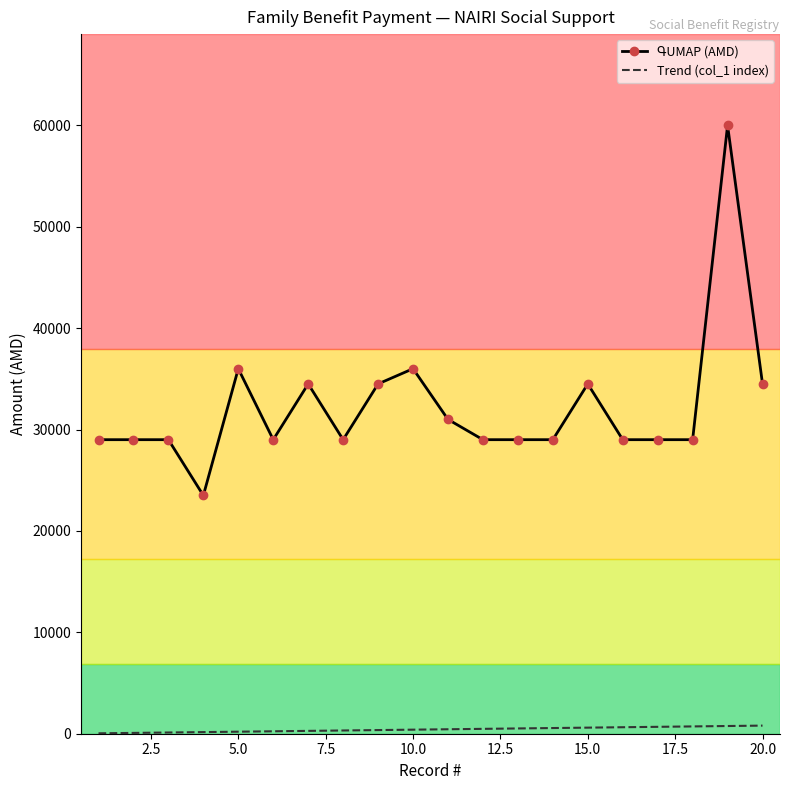

True or false: Trend (col_1 index) and ԳUMАР (AMD) intersect in this chart.

False